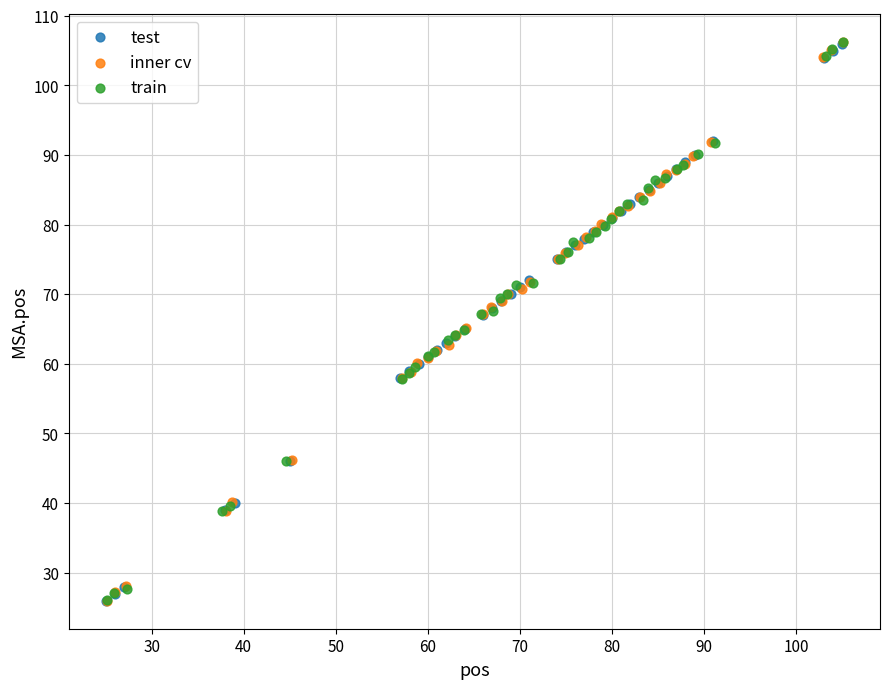

Which series has the largest Y range (max minus min)?

inner cv